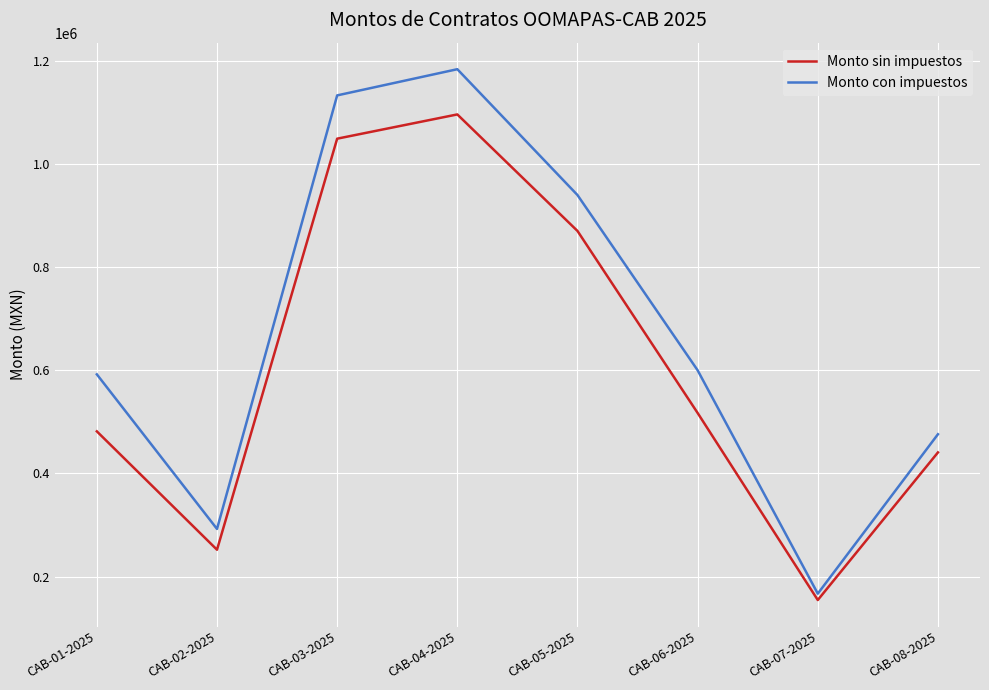

What are all the series names shown in the legend?

Monto sin impuestos, Monto con impuestos